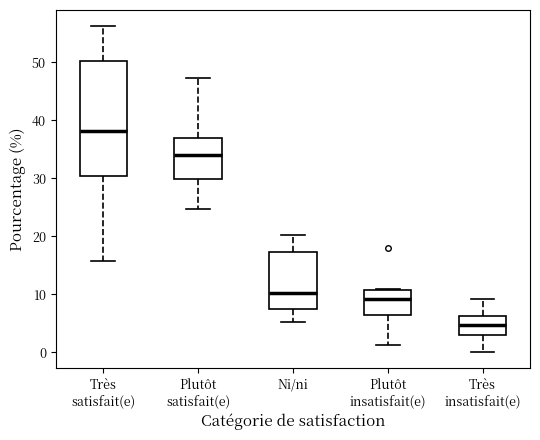

Reading left to right, read every box against the y-axis: the position of its median line, the range the box covers, and the ends of its whiskers. The values are not printed on the chart, so give them approximately, as read against the axis.

Très satisfait(e): median 38, box 30 to 50, whiskers 16 to 56
Plutôt satisfait(e): median 34, box 30 to 37, whiskers 25 to 47
Ni/ni: median 10, box 7 to 17, whiskers 5 to 20
Plutôt insatisfait(e): median 9, box 6 to 11, whiskers 1 to 11
Très insatisfait(e): median 5, box 3 to 6, whiskers 0 to 9